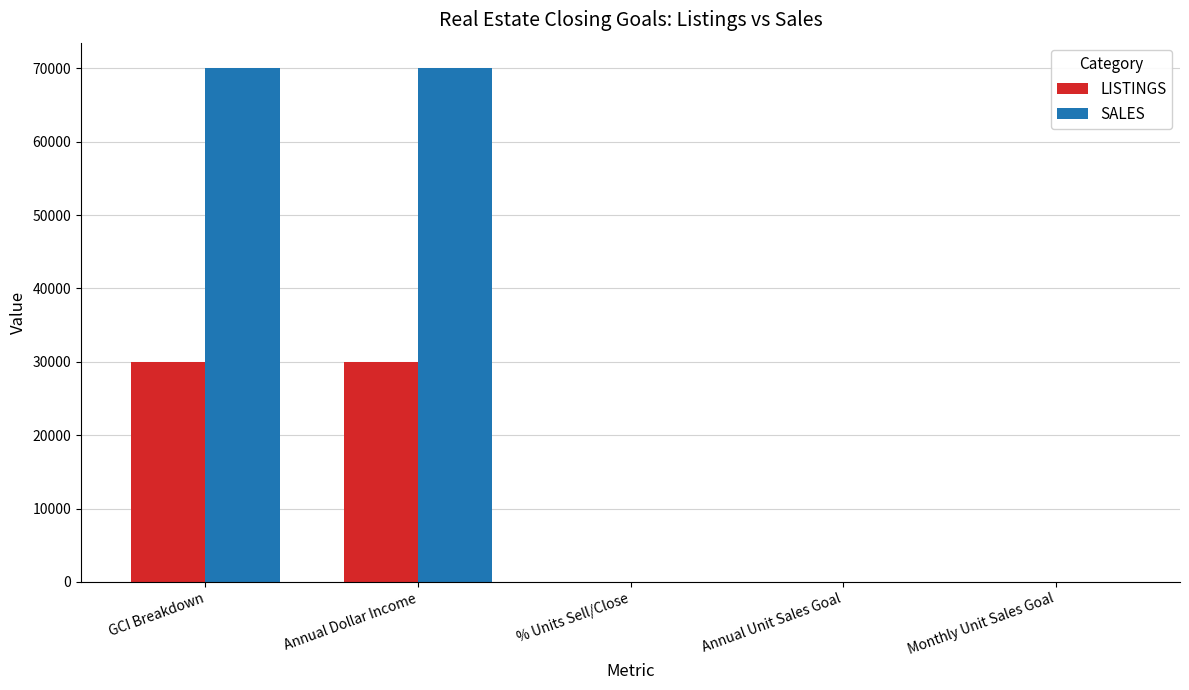

What value does the LISTINGS series have at GCI Breakdown?

30000.0